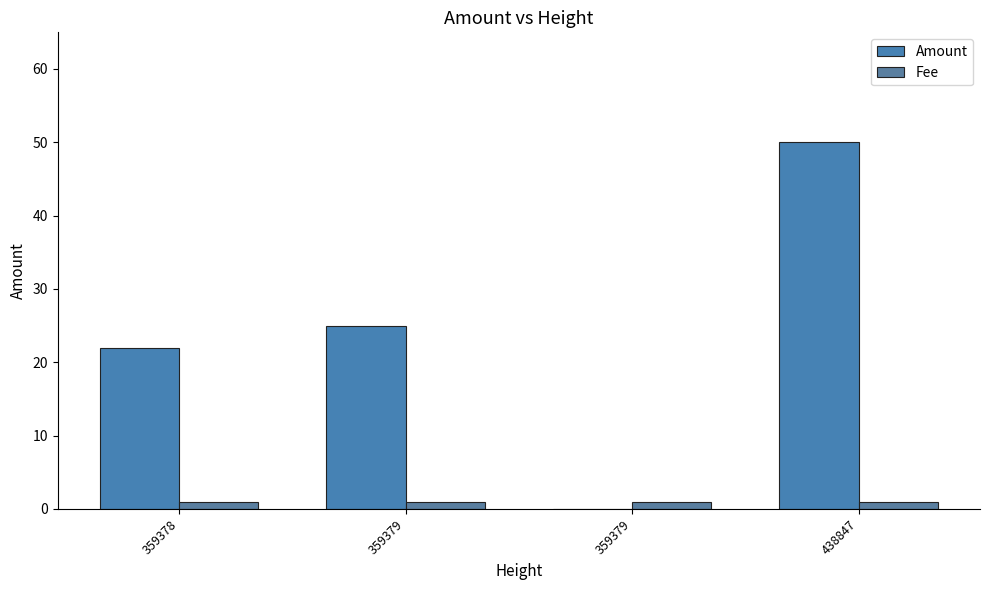

What is the value of the Amount bar at the 4th from the left?

50